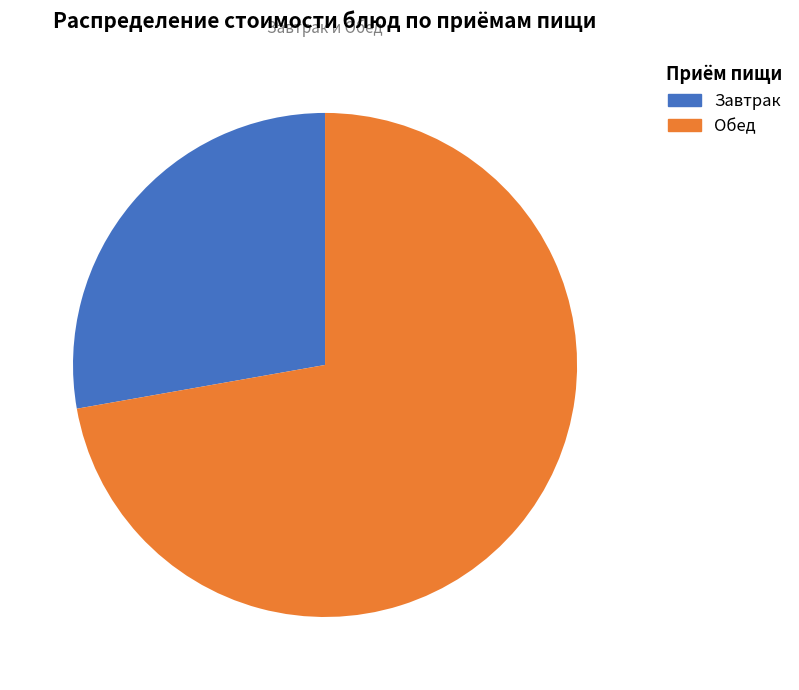

What is the largest slice in the pie chart?

Обед